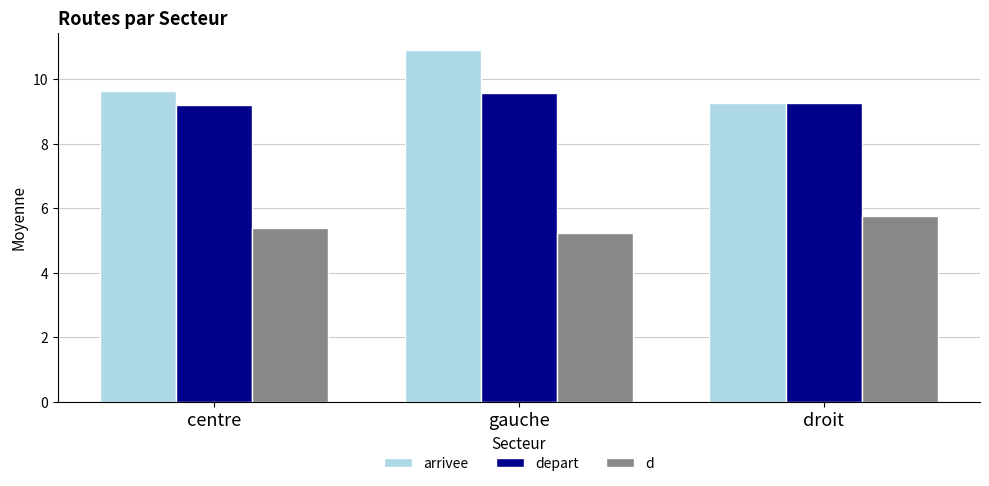

What is the label of the 1st bar from the right?

droit